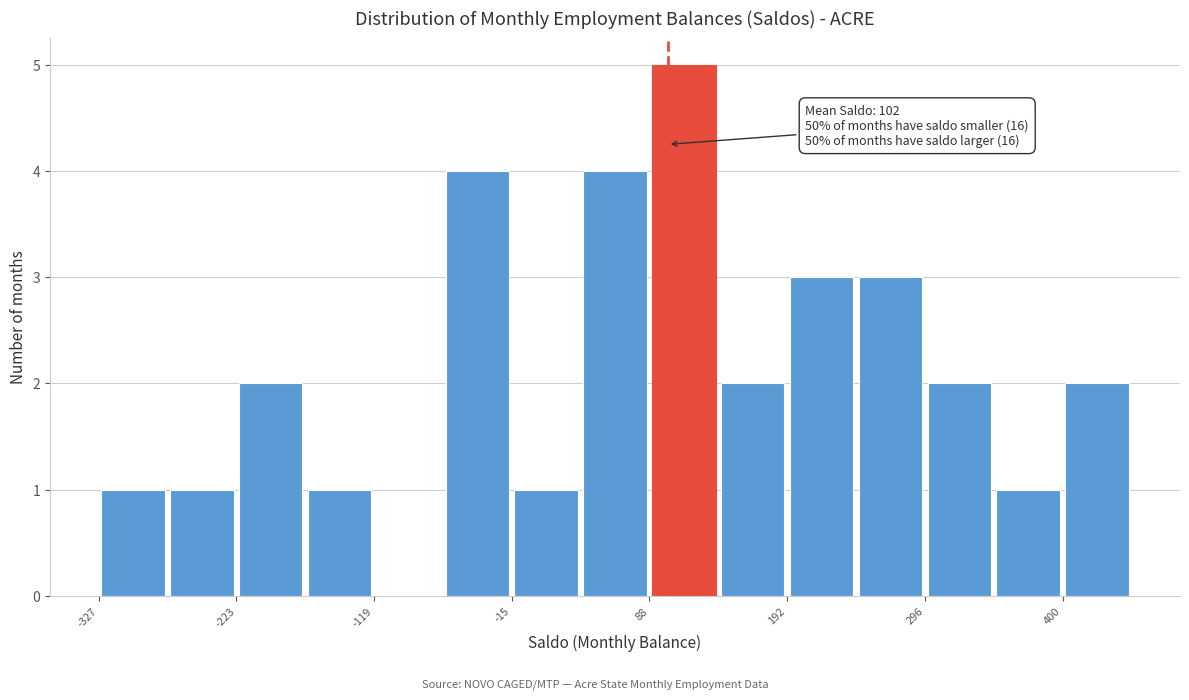

Read against the x-axis, roughly where is the centre of the tallest bar?

120